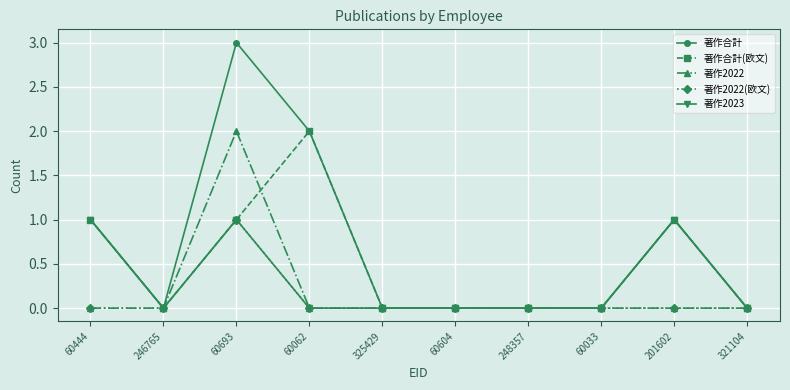

At which category does the chart reach its peak across all series?

60693